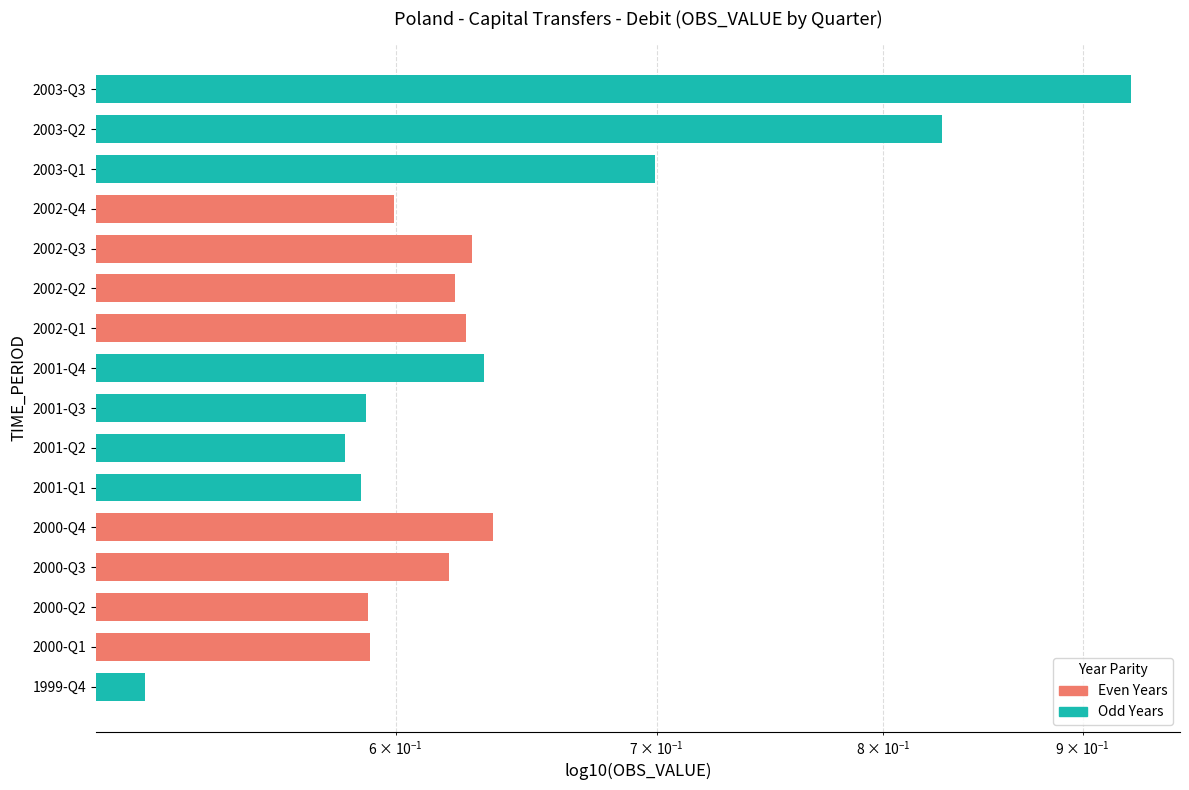

What is the sum of the values at 1999-Q4 and 2003-Q2?

1.3